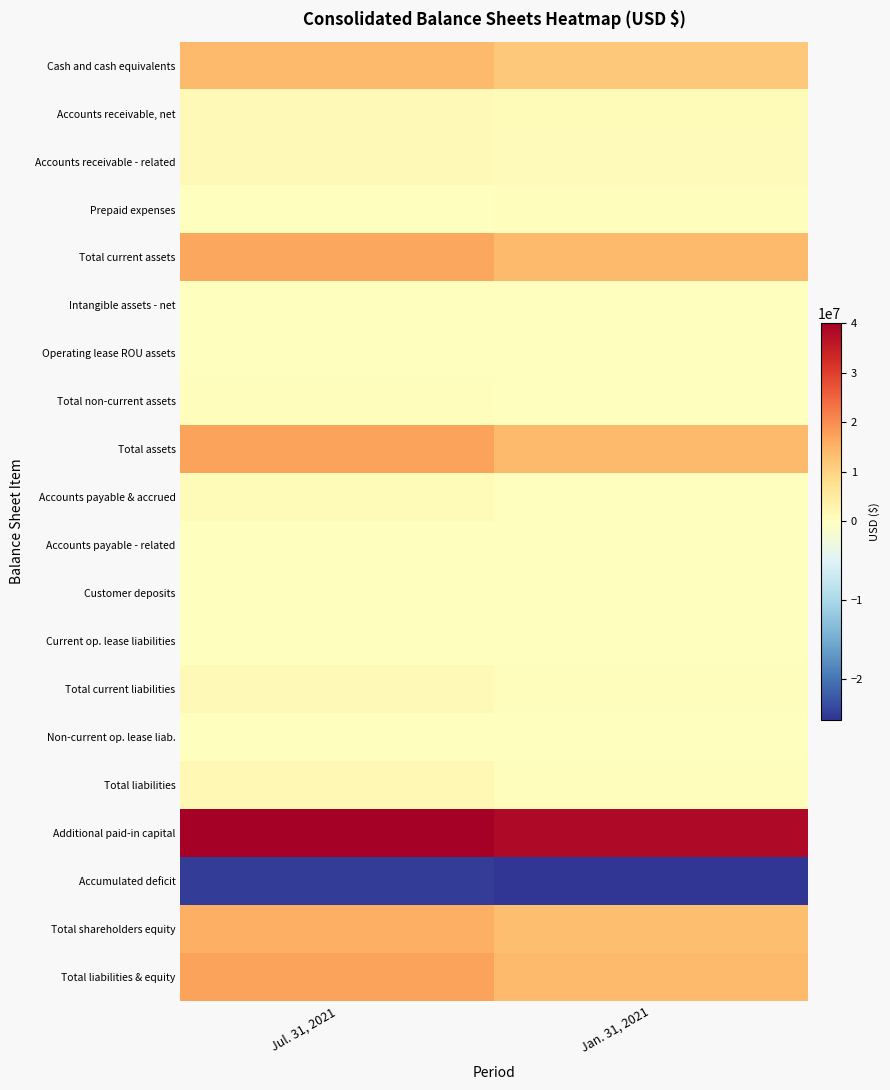

At Jul. 31, 2021, list the series in order from smallest to largest.

Accumulated deficit, Customer deposits, Prepaid expenses, Current op. lease liabilities, Intangible assets - net, Accounts payable - related, Non-current op. lease liab., Operating lease ROU assets, Total non-current assets, Accounts payable & accrued, Accounts receivable, net, Accounts receivable - related, Total current liabilities, Total liabilities, Cash and cash equivalents, Total shareholders equity, Total current assets, Total assets, Total liabilities & equity, Additional paid-in capital